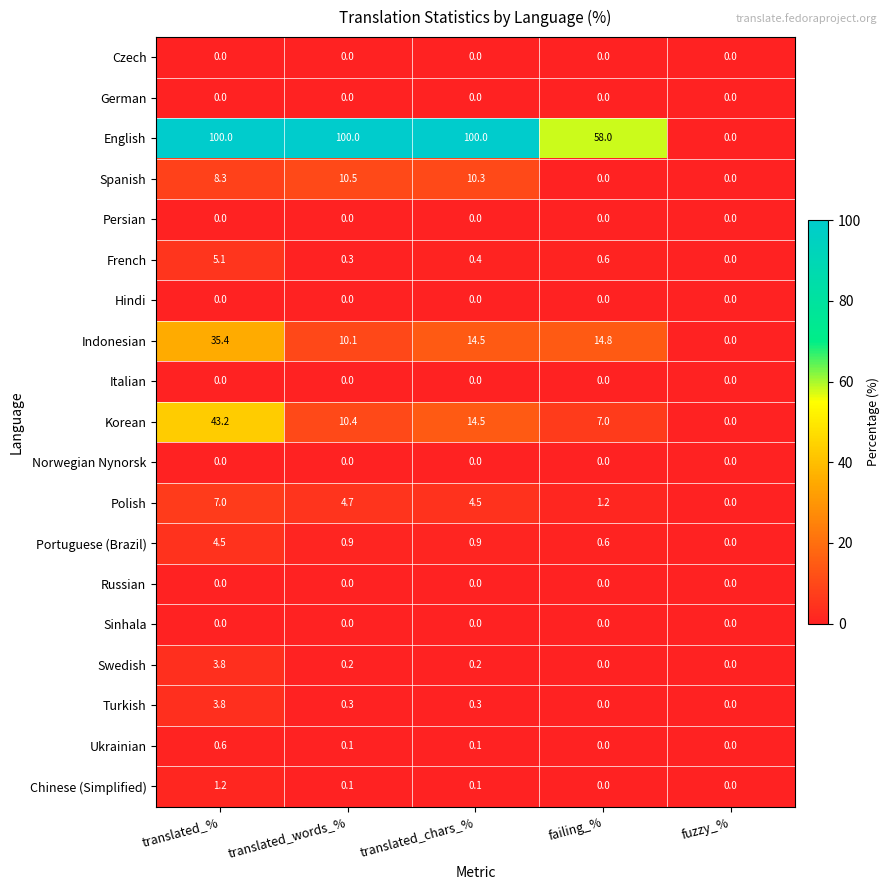

Which series has the widest spread of values?

English